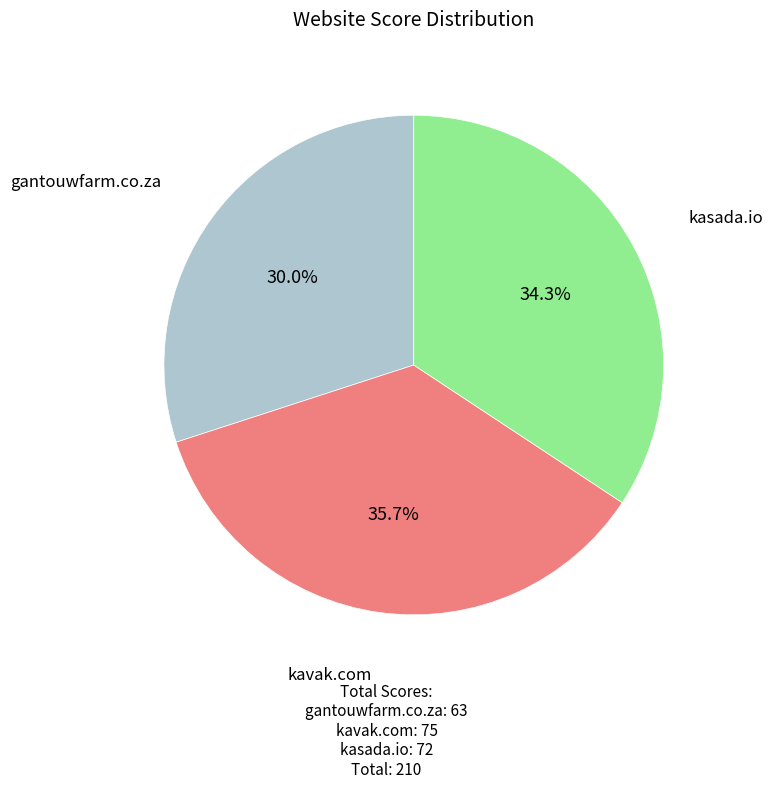

Is there any slice that represents more than half of the pie?

No